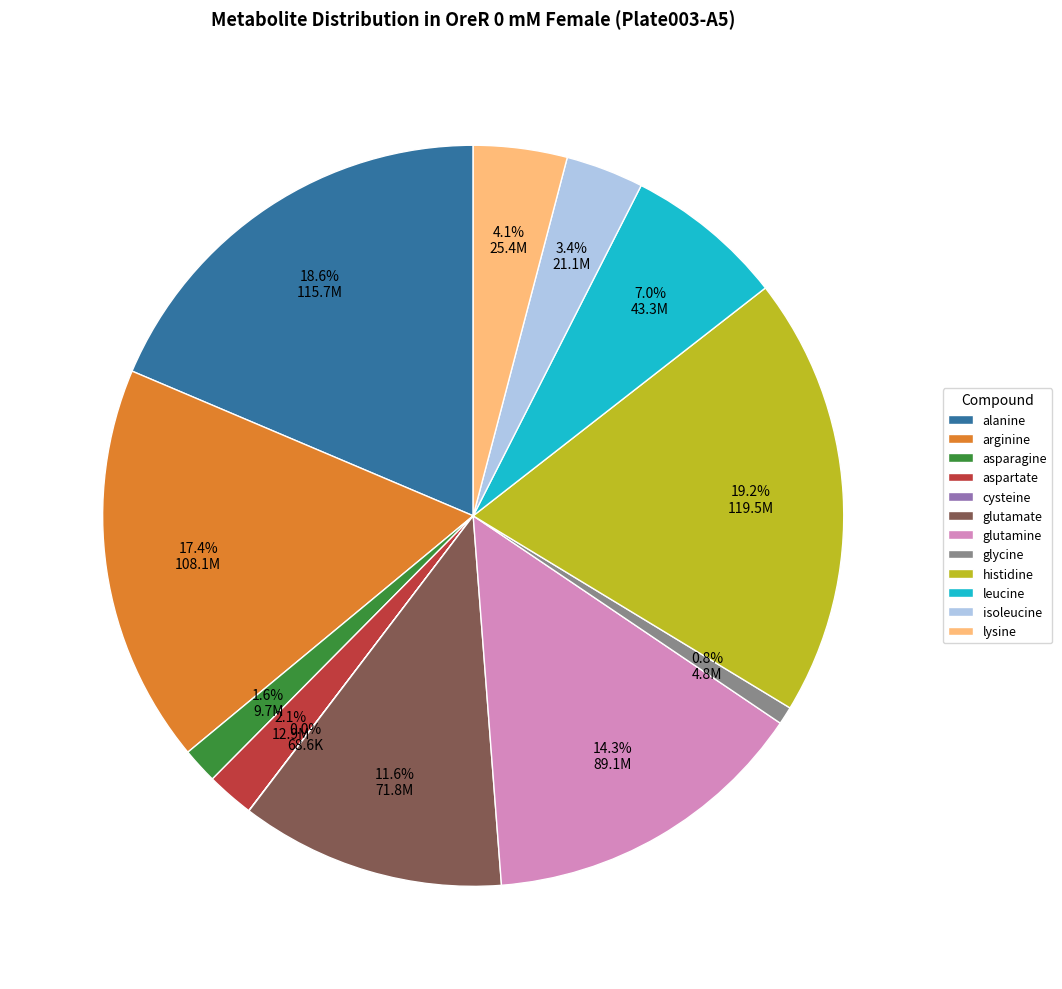

Does any single category account for the majority?

No